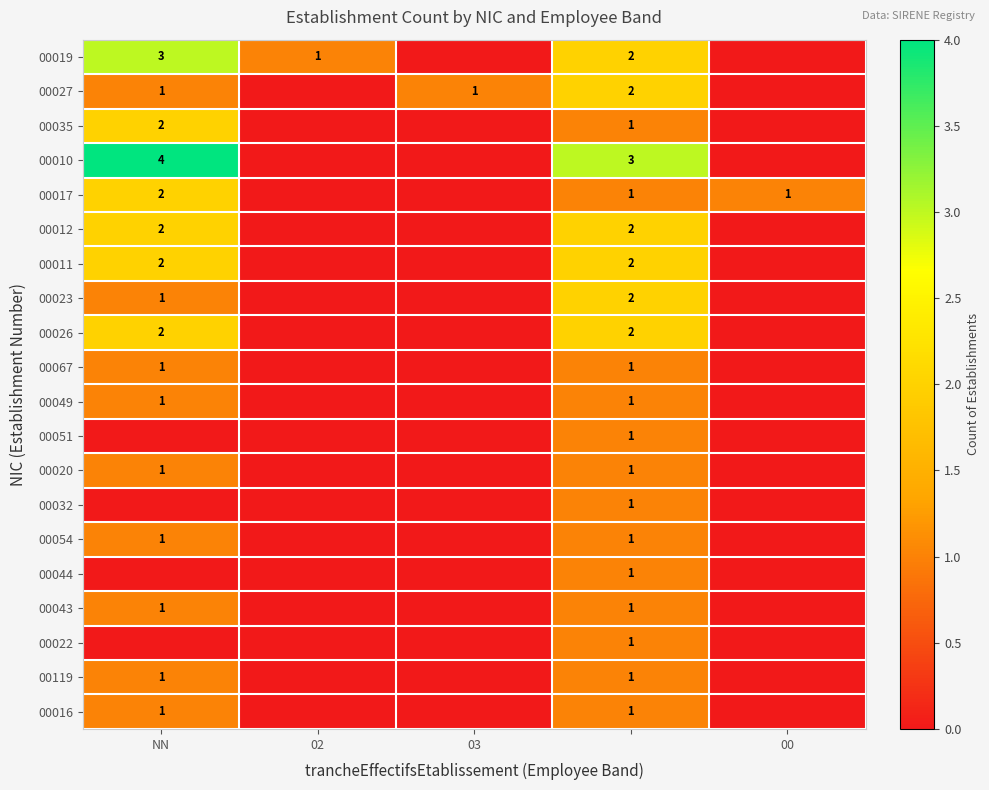

The 00019 series shows 2 at NN. True or false?

False